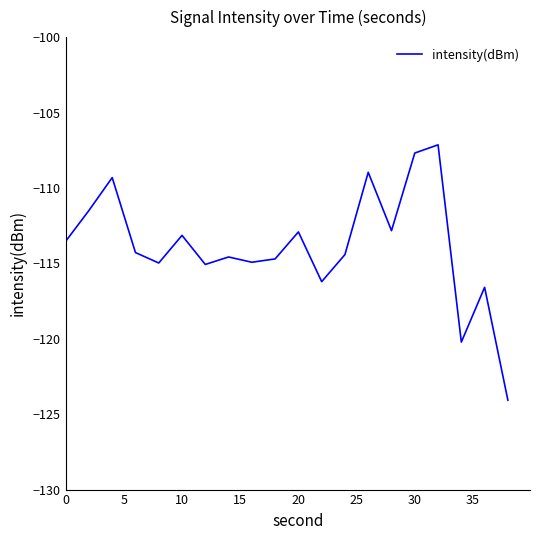

What is the difference between the maximum and minimum values?

16.9